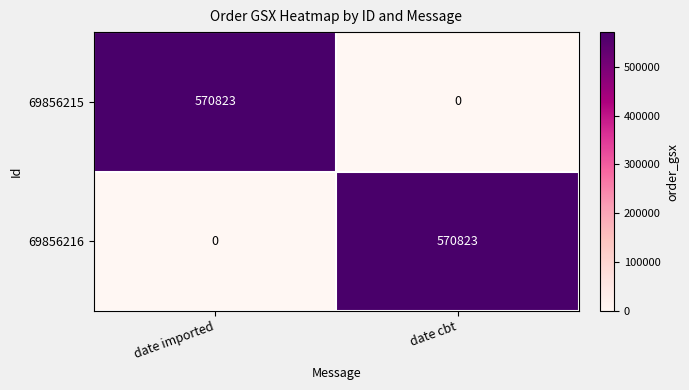

True or false: 69856216 has a value of 328093 at date imported.

False